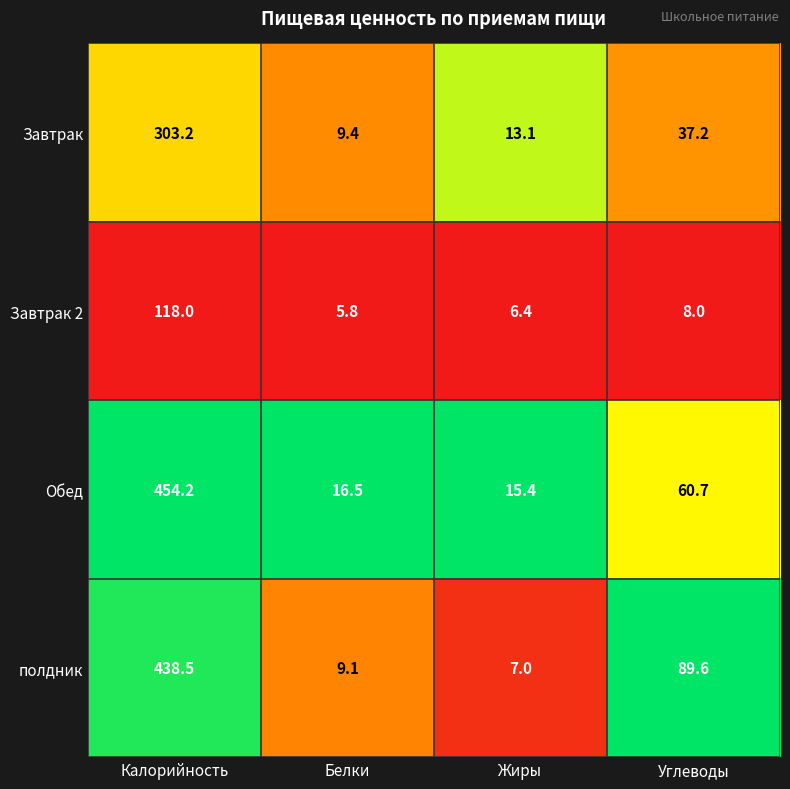

How many series are shown in this chart?

4